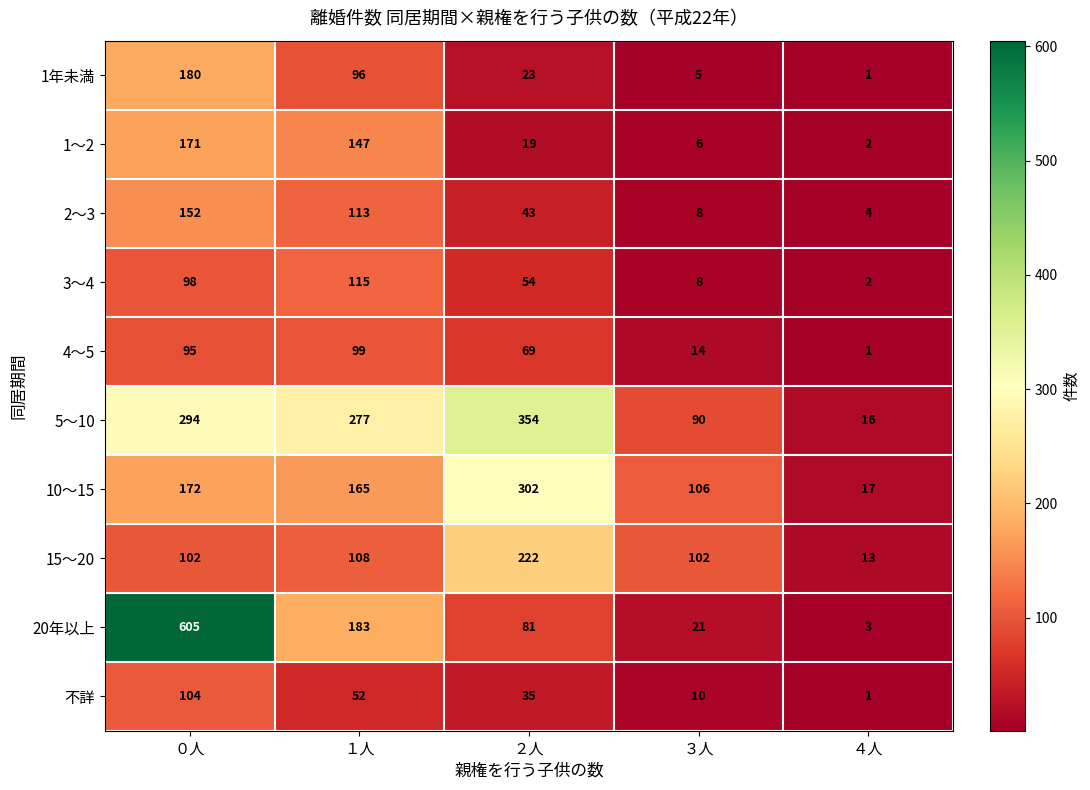

Which series has the largest total across all categories?

5～10